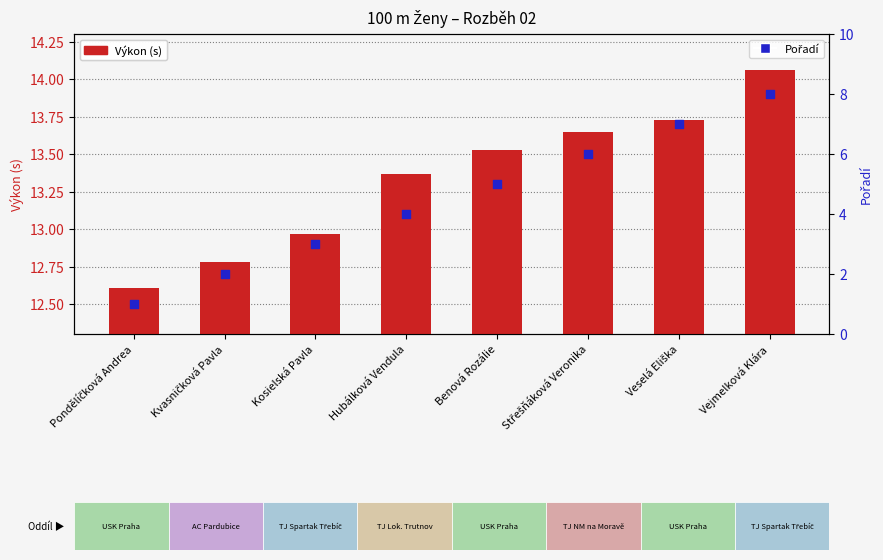

Which series has the largest Y range (max minus min)?

Pořadí